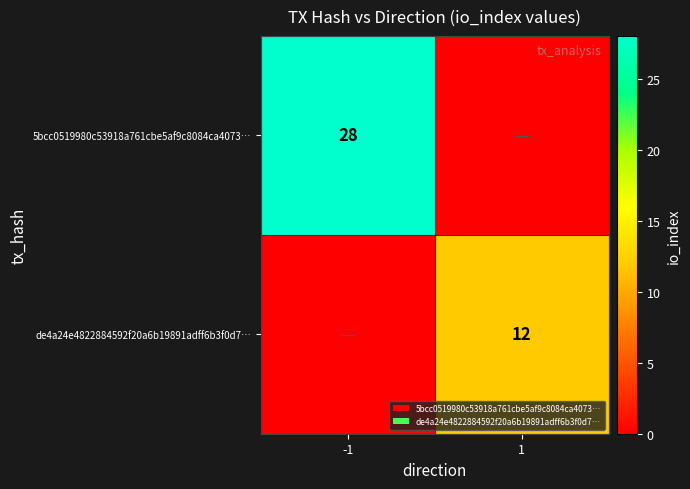

The value of 5bcc0519980c53918a761cbe5af9c8084ca4073… at -1 is 28. True or false?

True